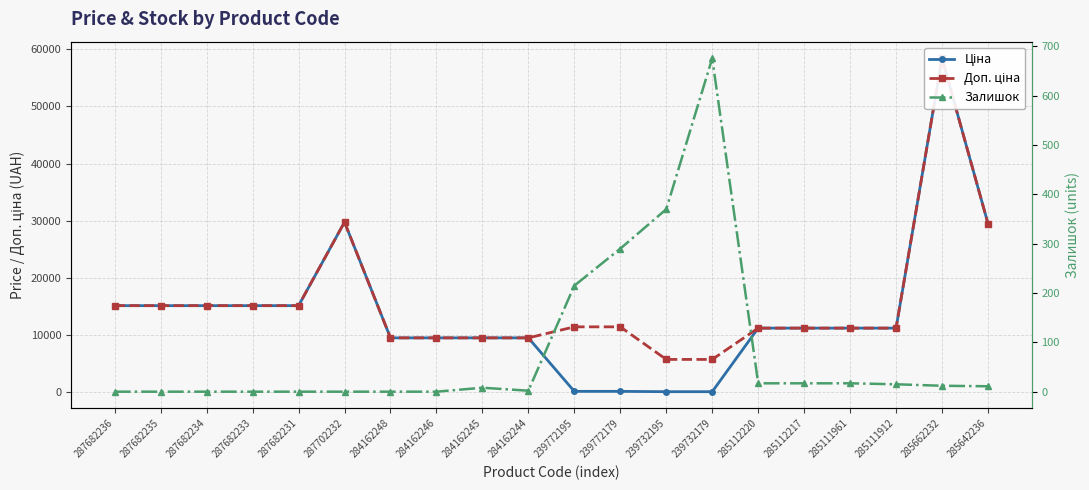

What are all the series names shown in the legend?

Ціна, Доп. ціна, Залишок